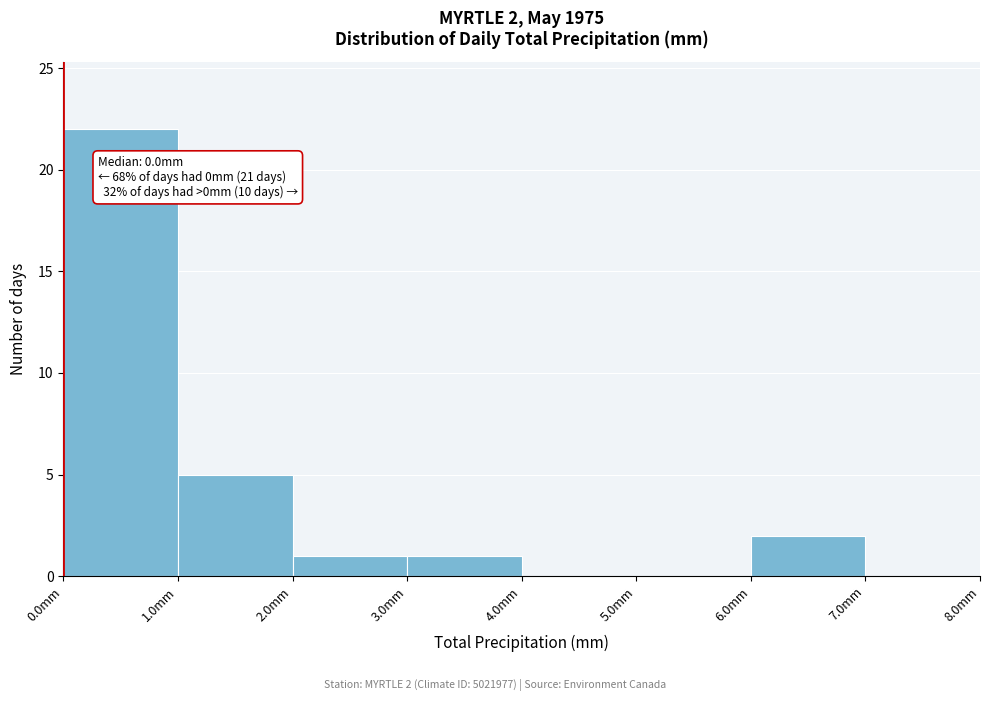

Over which range of the x-axis is the bar tallest?

0 to 1